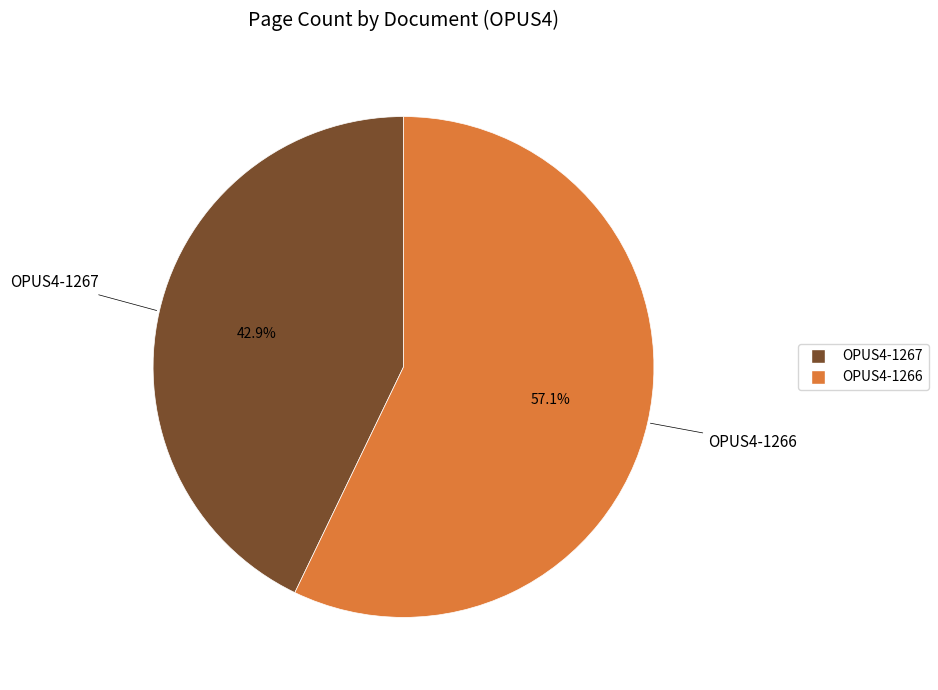

Which category has the biggest portion of the pie?

OPUS4-1266